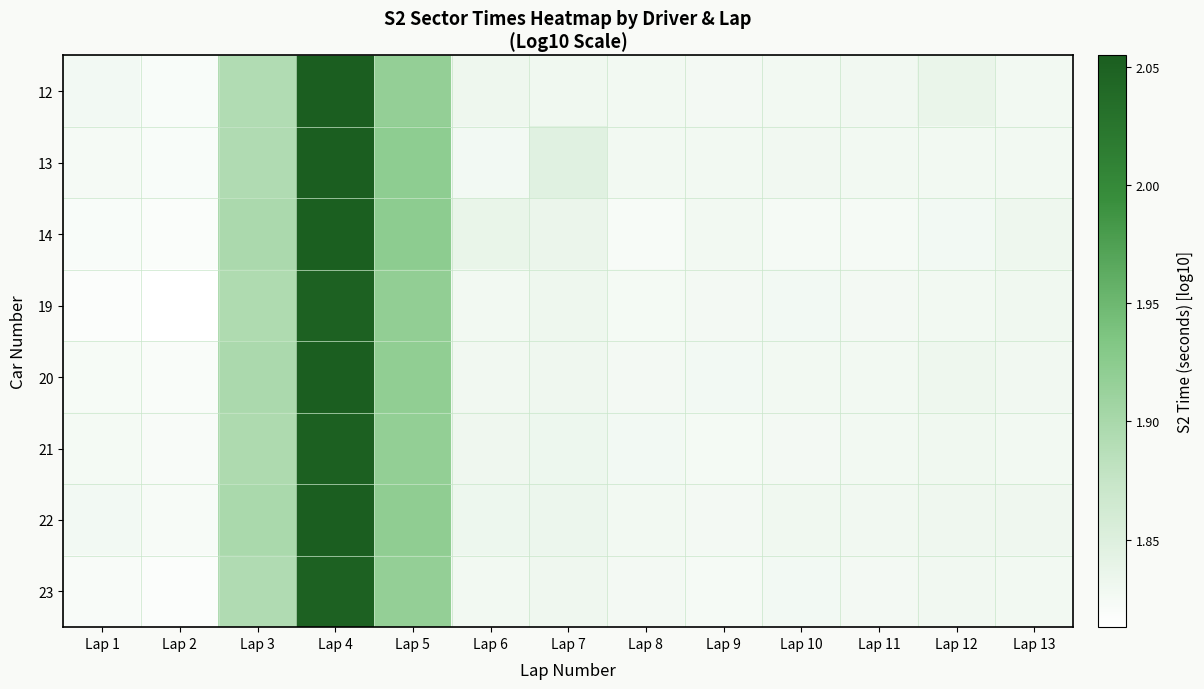

Rank the series at Lap 6 from lowest to highest value.

13, 19, 23, 20, 21, 12, 22, 14